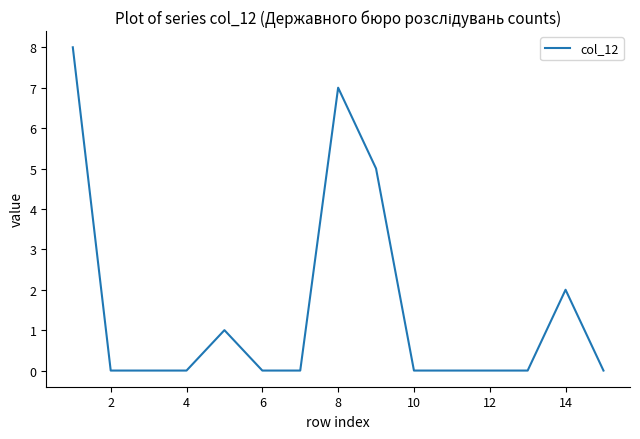

What is the difference between the maximum and minimum values?

8